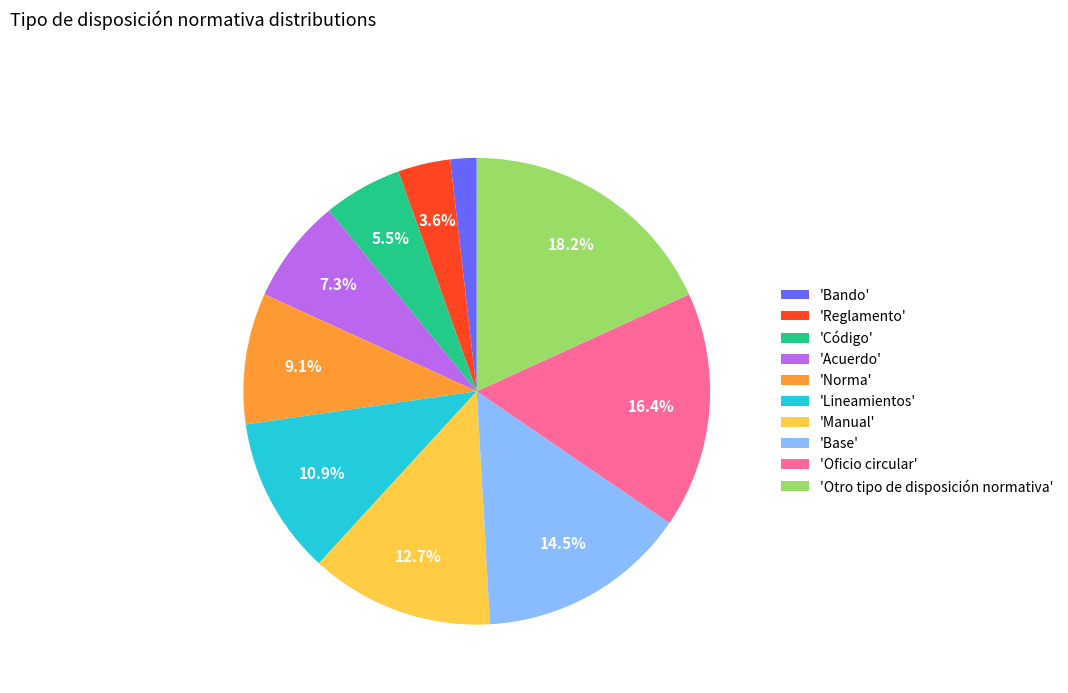

Is there any slice that represents more than half of the pie?

No